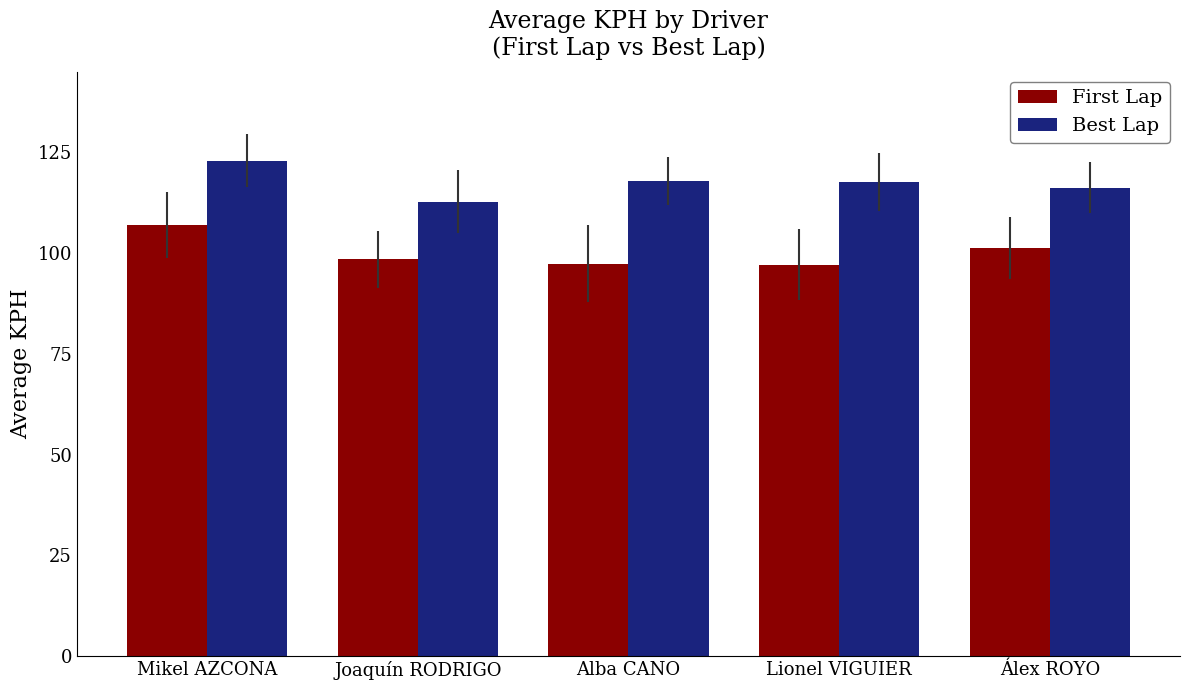

What are all the series names shown in the legend?

First Lap, Best Lap